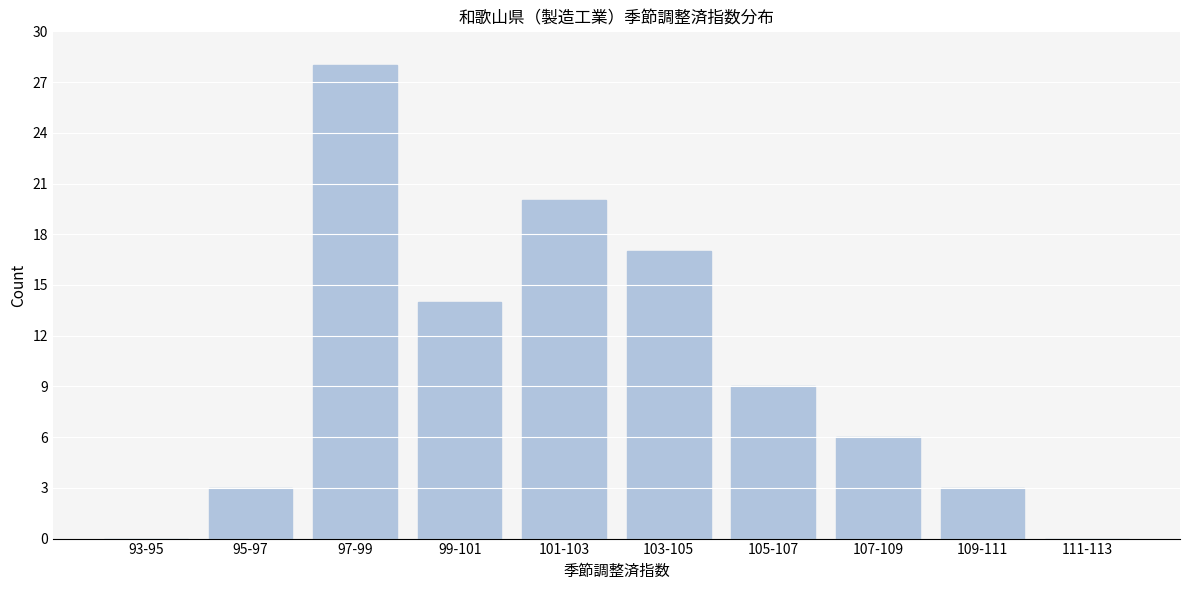

Reading left to right, extract all data points from this chart.

93-95=0	95-97=3	97-99=28	99-101=14	101-103=20	103-105=17	105-107=9	107-109=6	109-111=3	111-113=0